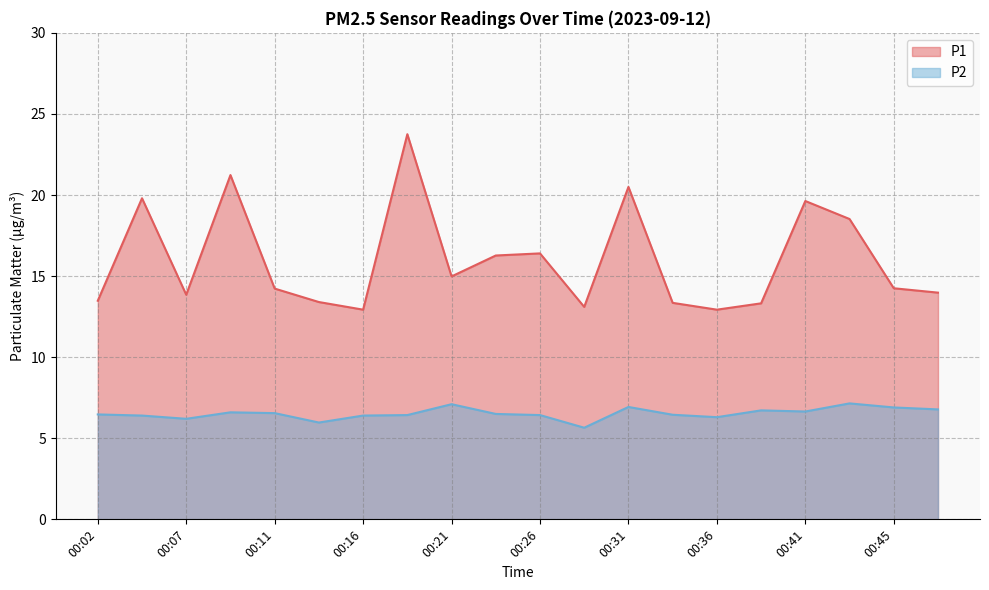

Rank the series at 00:09 from lowest to highest value.

P2, P1